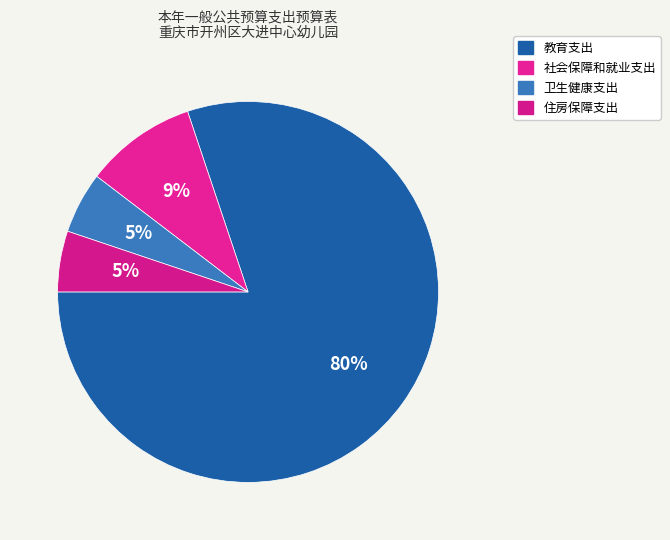

Rank the categories by value from lowest to highest.

住房保障支出, 卫生健康支出, 社会保障和就业支出, 教育支出